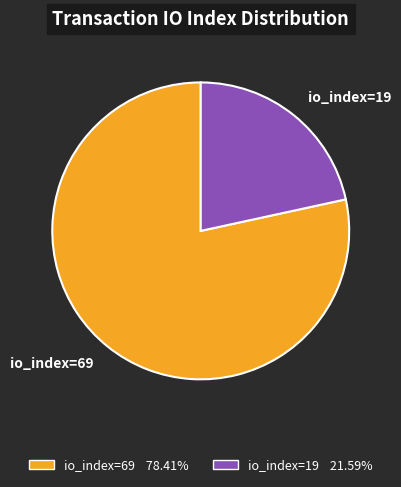

Combined, do io_index=19 and io_index=69 account for over 50%?

Yes